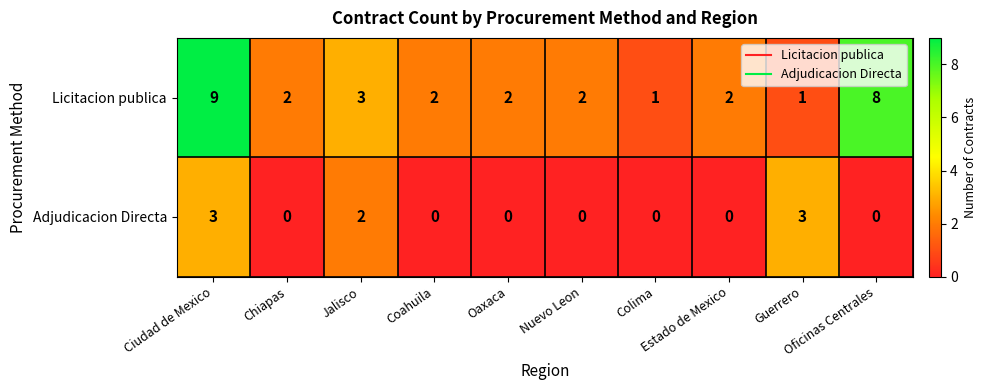

List the series in order of their peak value, highest first.

Licitacion publica, Adjudicacion Directa